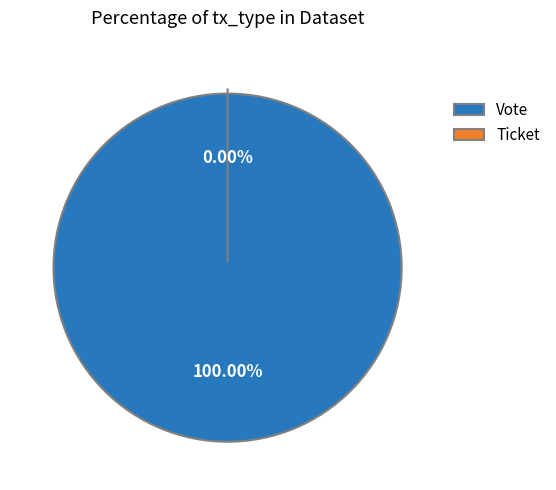

Combined, what portion of the pie is Ticket and Vote?

100.0%